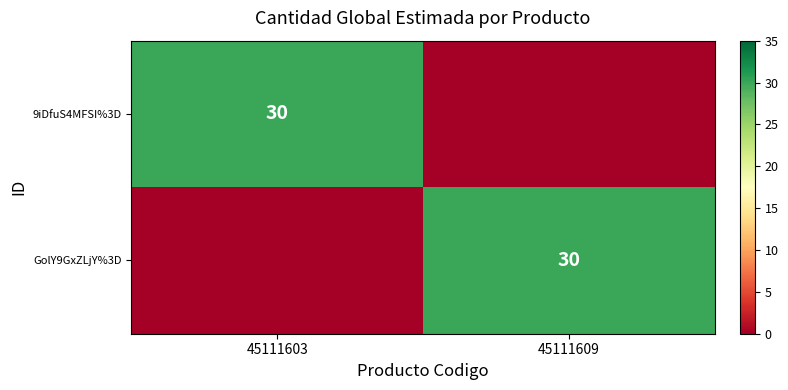

At how many categories does at least one series exceed 1?

2